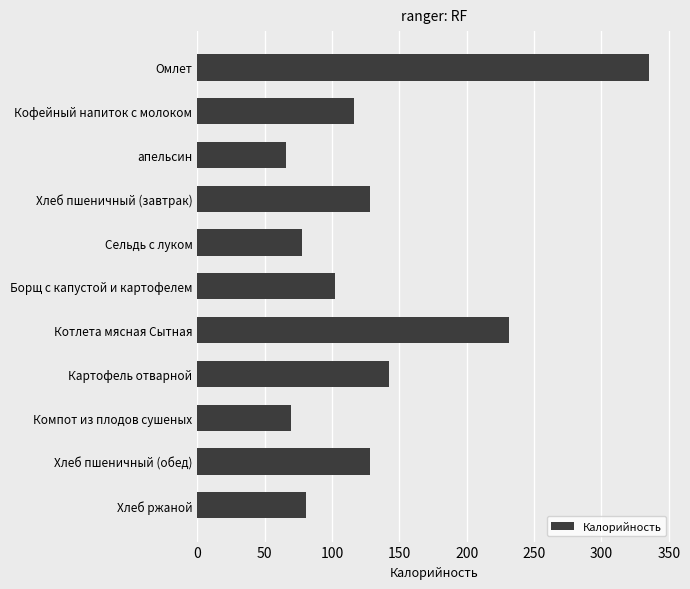

The value at Борщ с капустой и картофелем is 102.5. True or false?

True